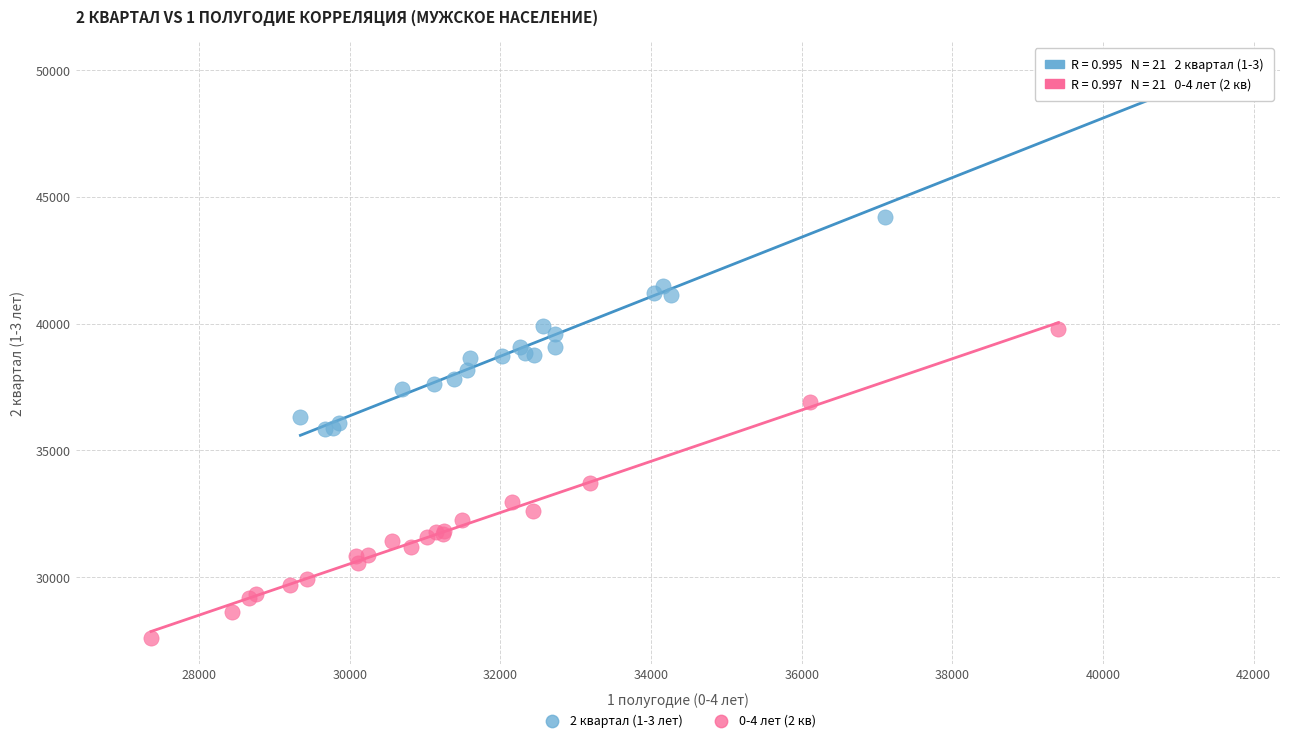

Which series has the largest Y range (max minus min)?

2 квартал (1-3 лет)